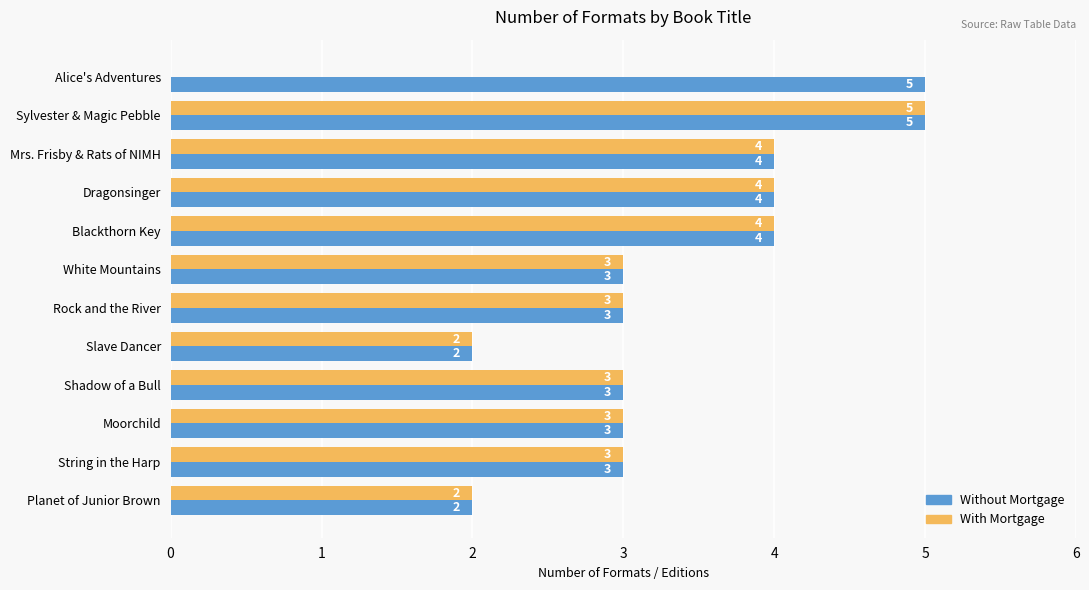

True or false: With Mortgage has a value of 5 at Sylvester & Magic Pebble.

True